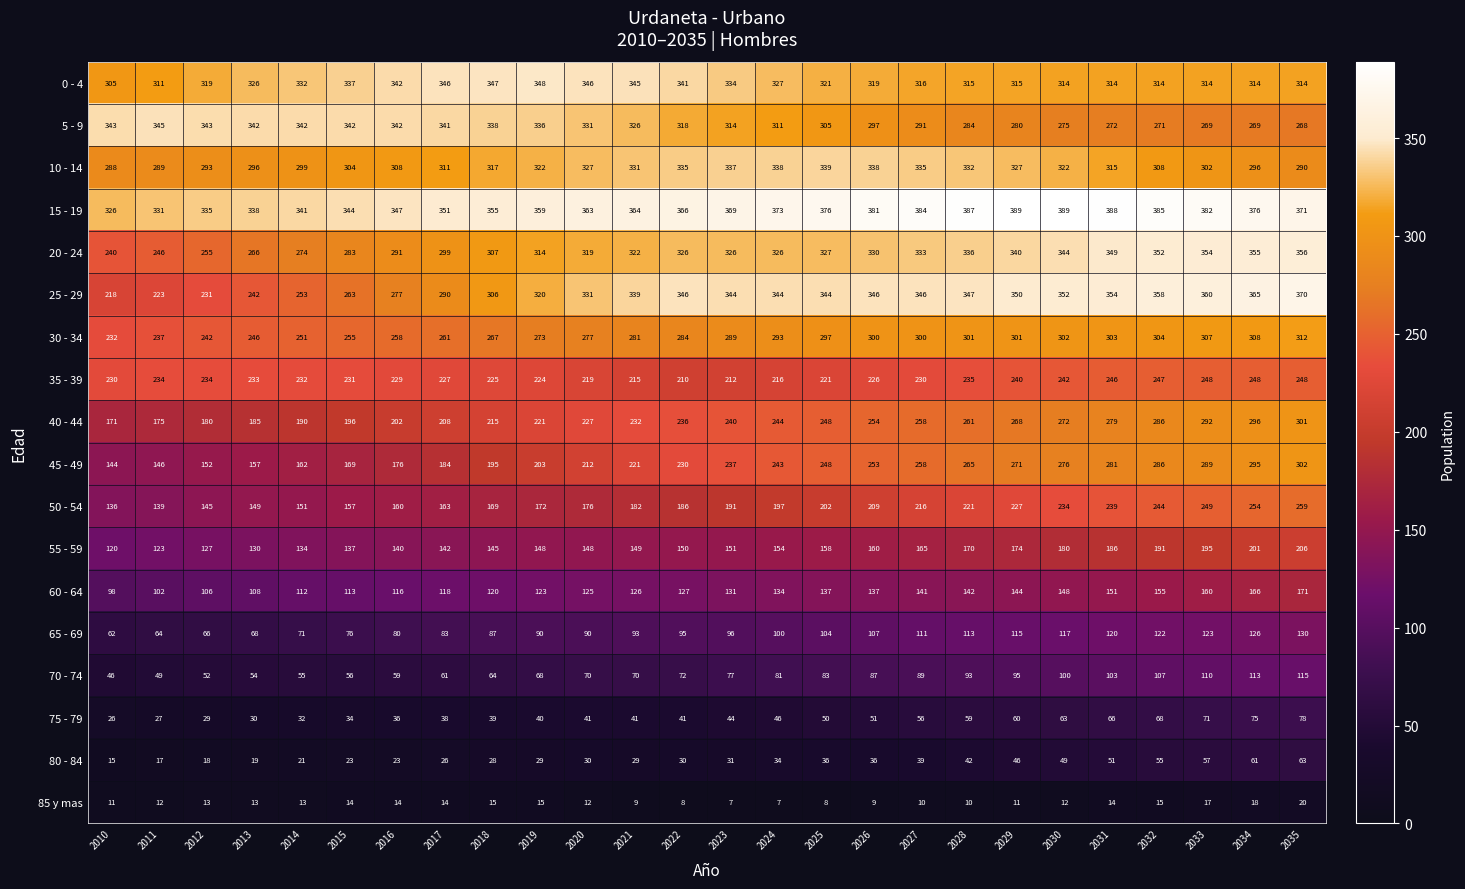

Is the value of 75 - 79 at 2011 greater than the value of 35 - 39 at 2033?

No